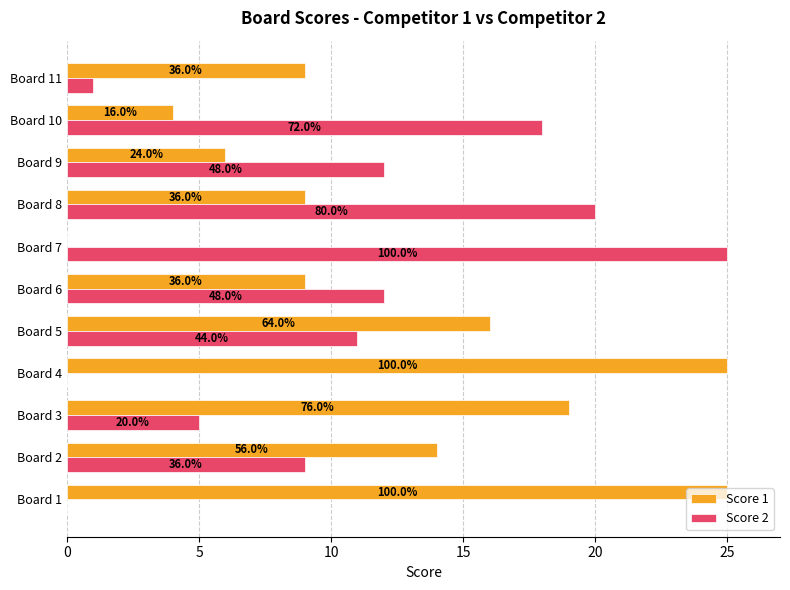

What are all the series names shown in the legend?

Score 1, Score 2